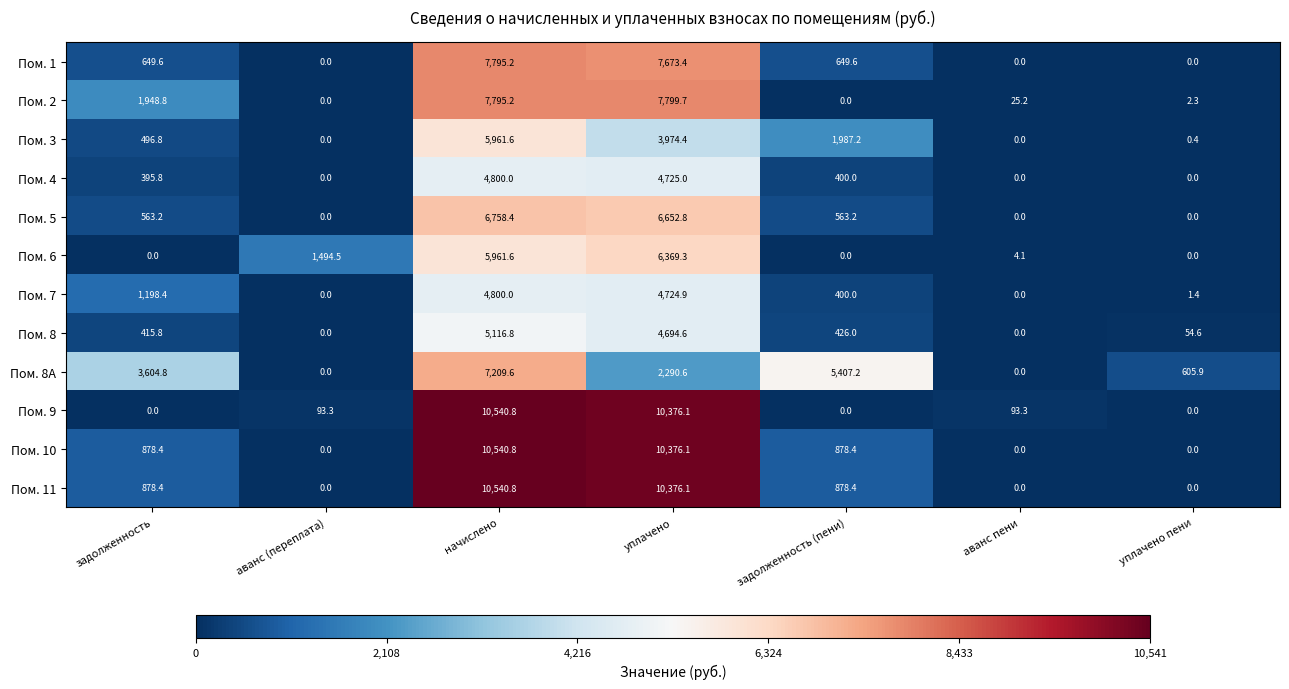

How many categories are shown in the chart?

7